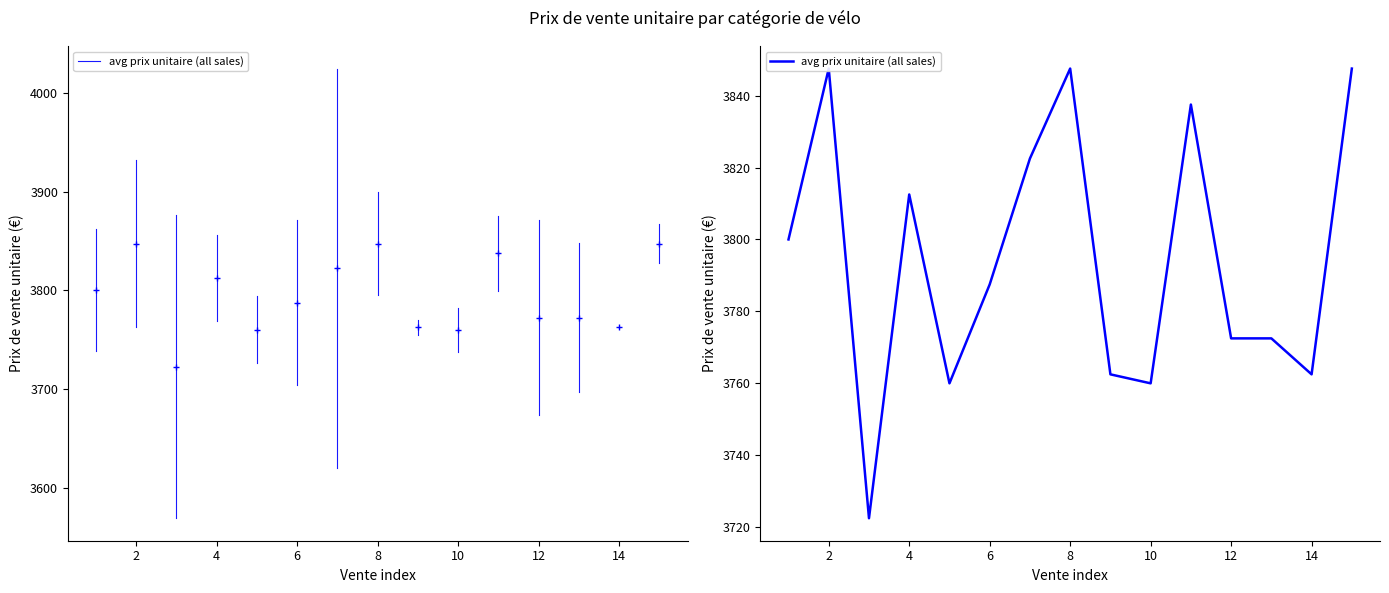

How many points are higher than both their immediate neighbors (excluding endpoints)?

4